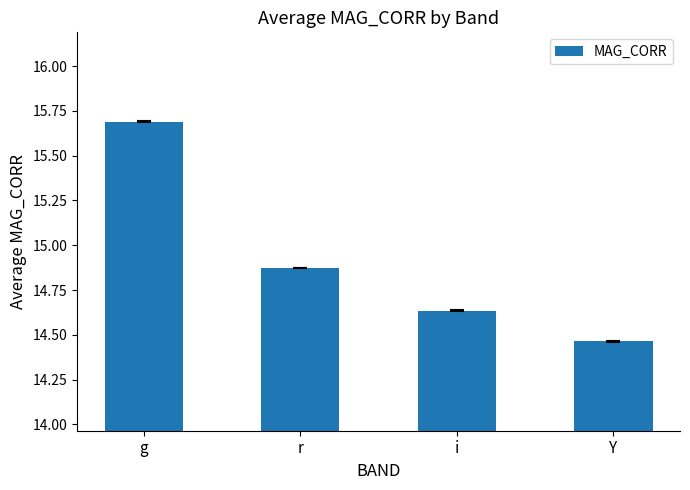

Rank the categories by value from highest to lowest.

g, r, i, Y